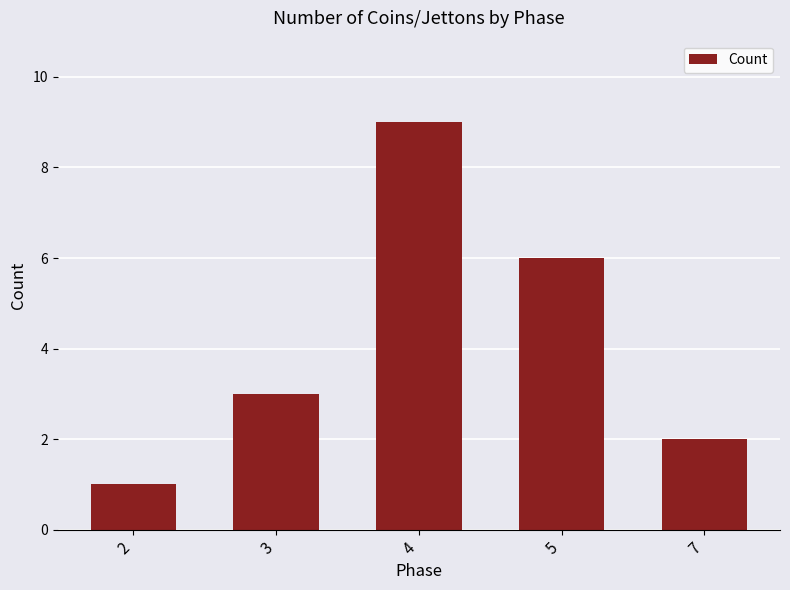

Which category has the highest value across all series?

4